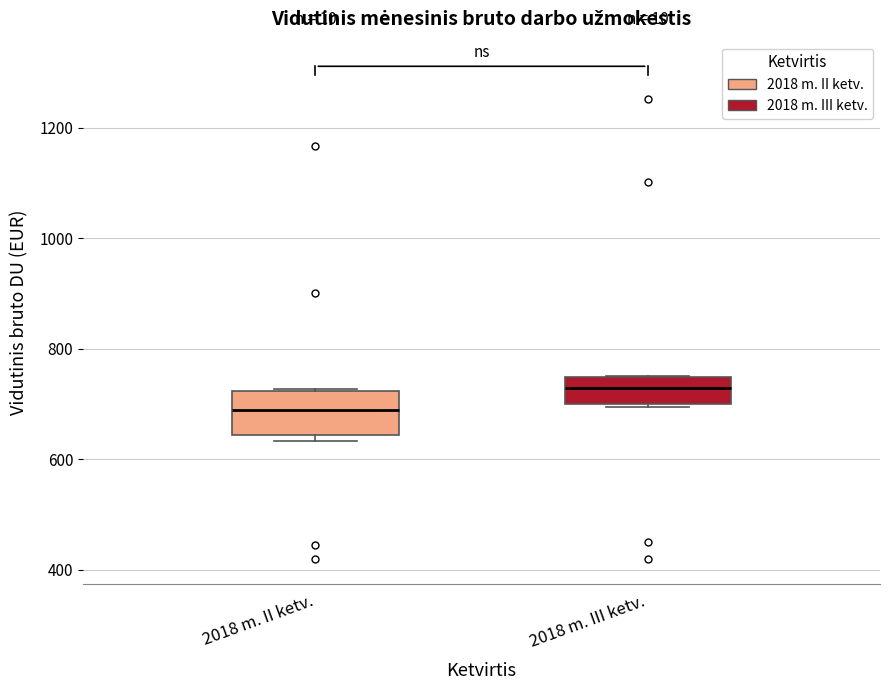

Reading left to right, read every box against the y-axis: the position of its median line, the range the box covers, and the ends of its whiskers. The values are not printed on the chart, so give them approximately, as read against the axis.

2018 m. II ketv.: median 680, box 640 to 720, whiskers 640 (just below the box's lower edge) to 720
2018 m. III ketv.: median 720, box 700 to 740, whiskers 700 (just below the box's lower edge) to 760